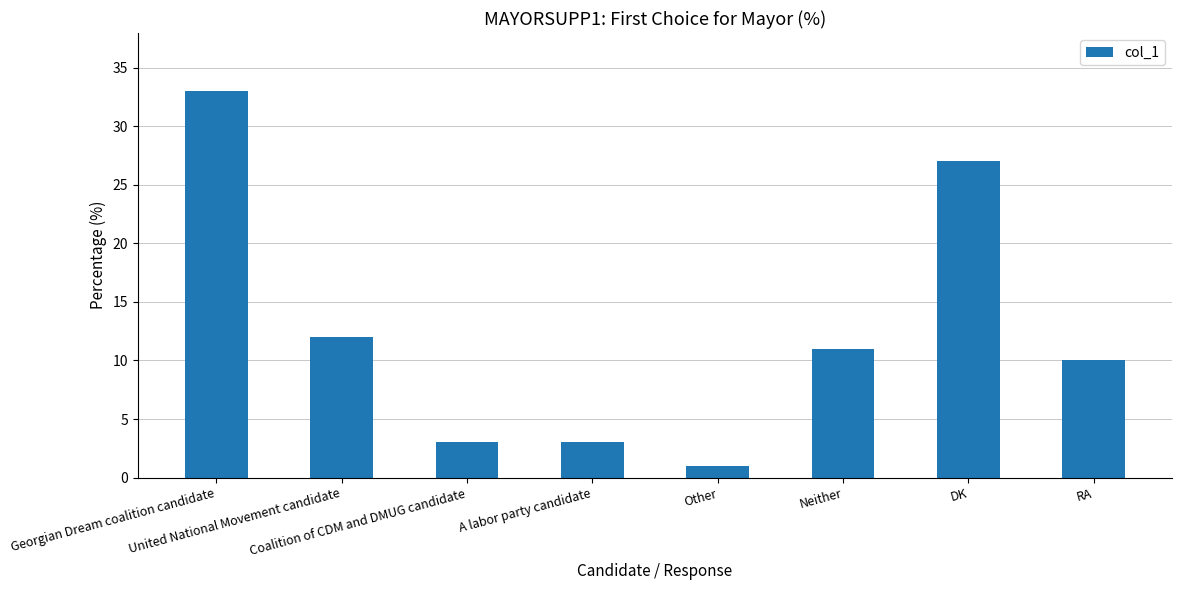

At which category does the chart reach its peak across all series?

Georgian Dream coalition candidate